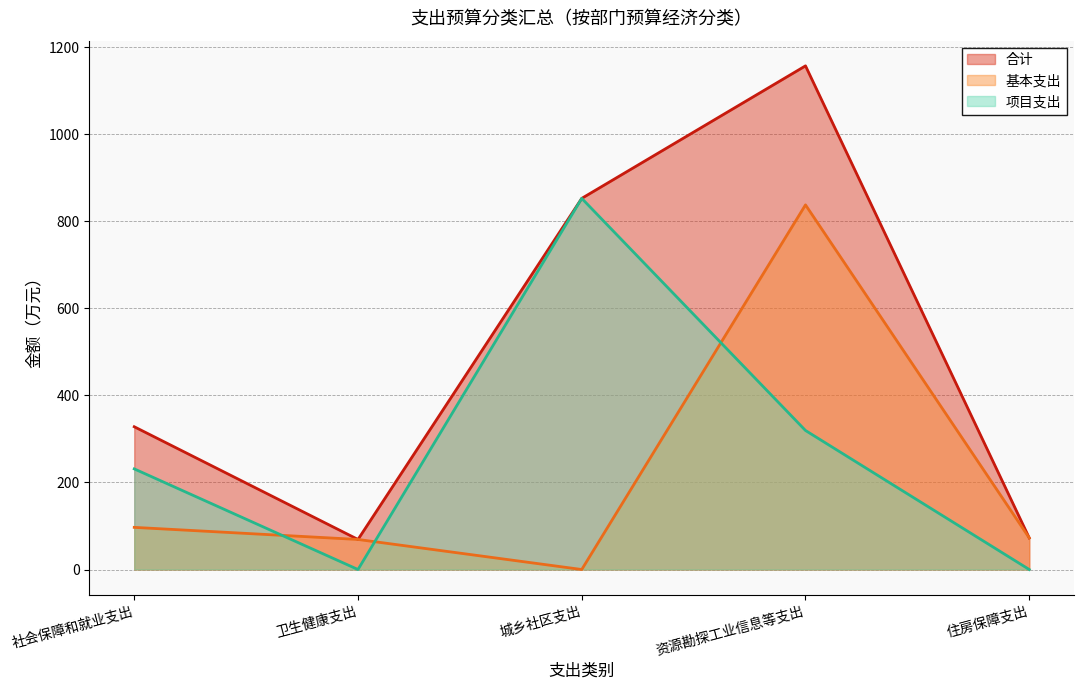

True or false: 项目支出 has a value of 179.6 at 资源勘探工业信息等支出.

False